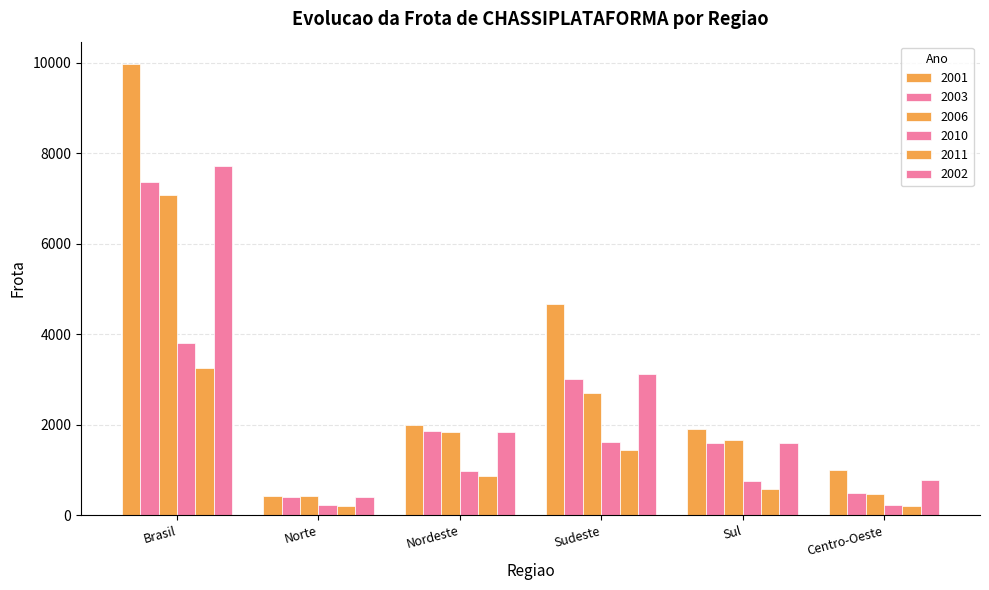

What is the difference between the 2006 values at Sudeste and Brasil?

4373